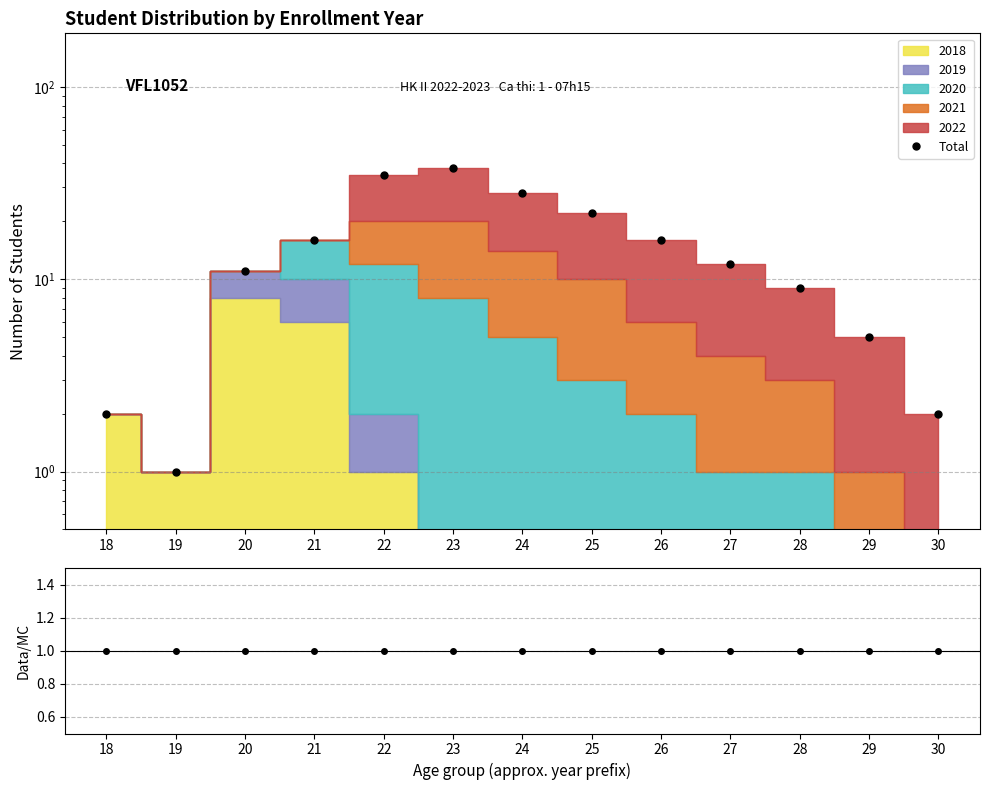

What is the difference between the maximum and minimum values?

37